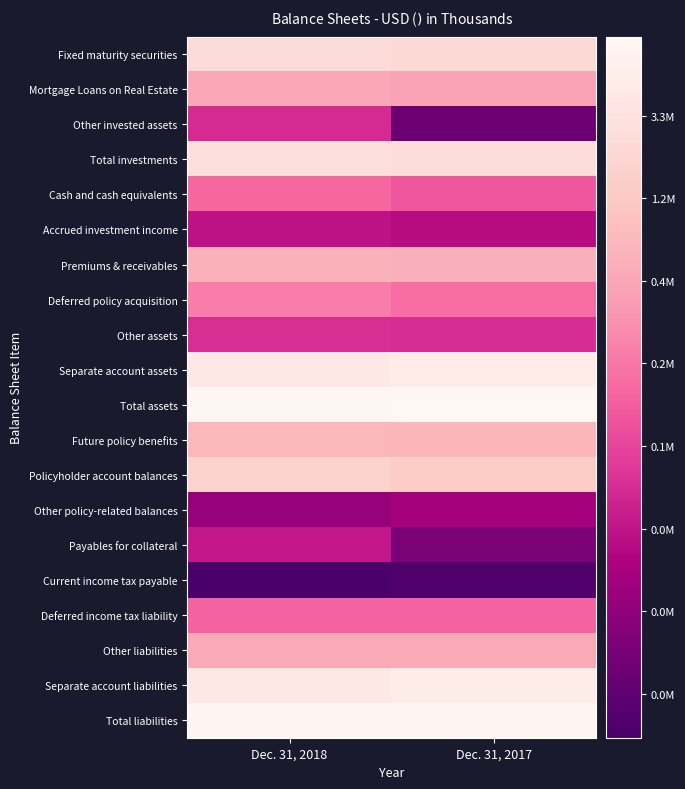

How many categories are shown in the chart?

2